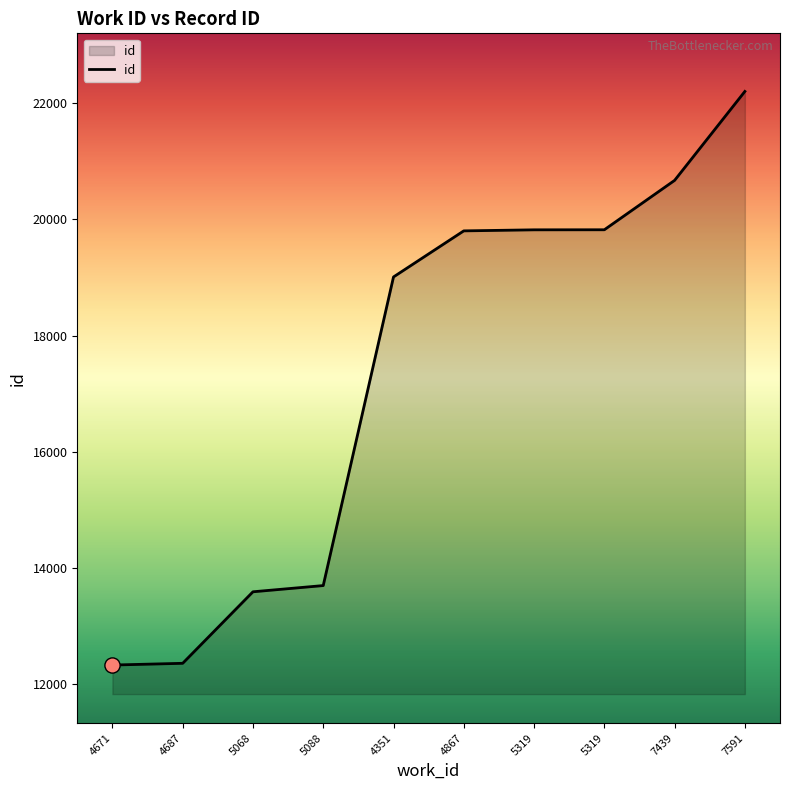

Between 4351 and 7591, which is larger?

7591